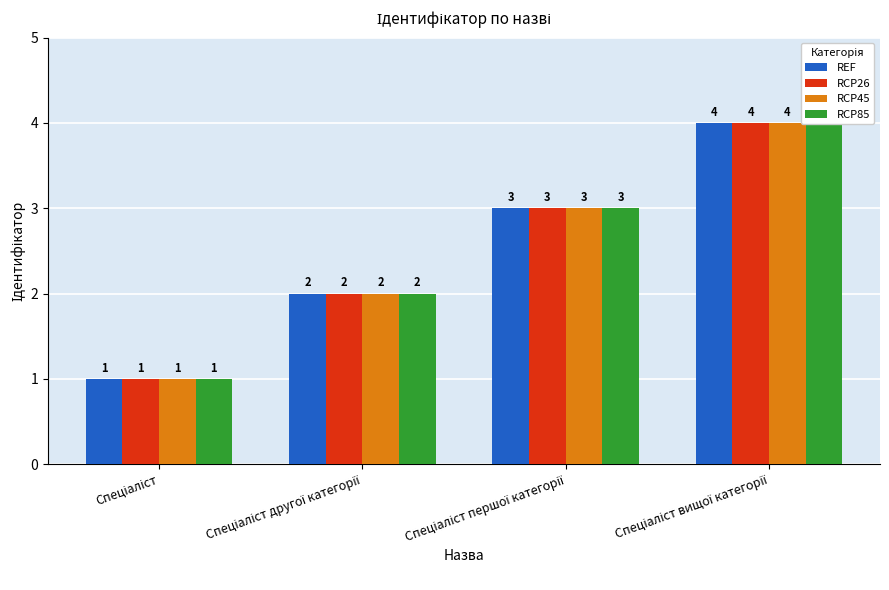

What is the sum of all REF values?

10